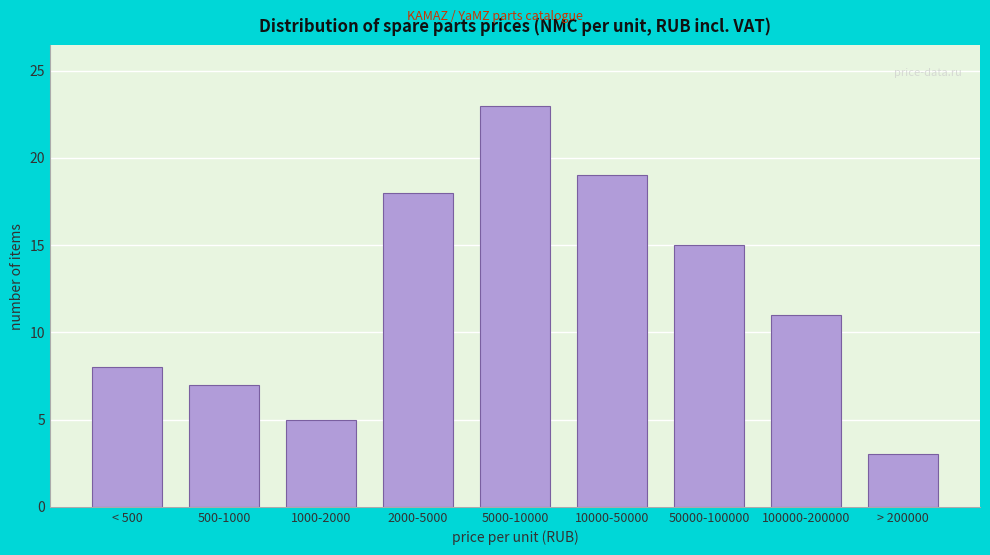

Reading left to right, extract all data points from this chart.

< 500=8	500-1000=7	1000-2000=5	2000-5000=18	5000-10000=23	10000-50000=19	50000-100000=15	100000-200000=11	> 200000=3